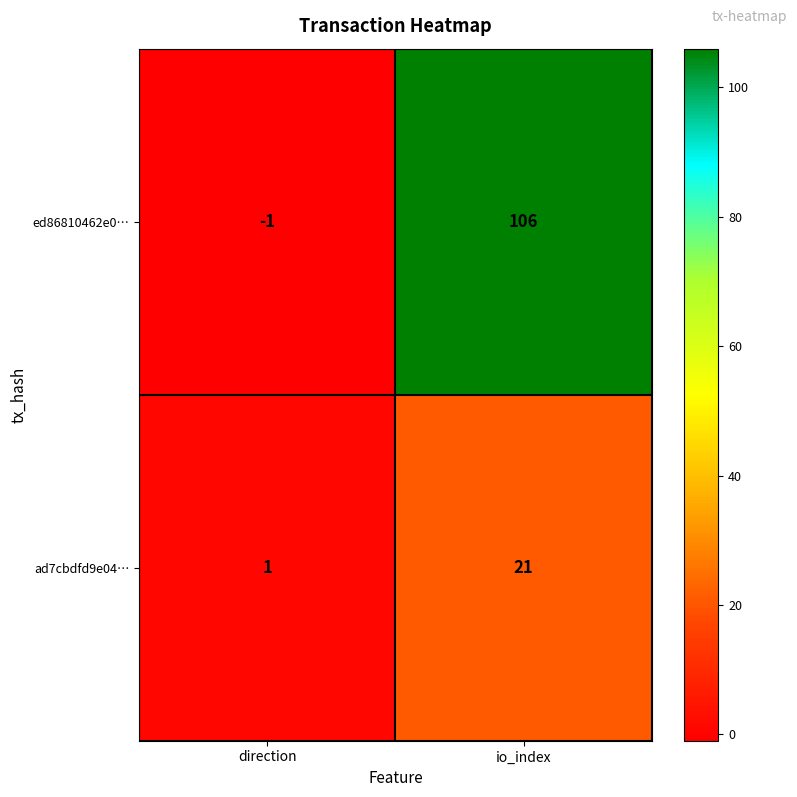

At which category is the sum across all series the highest?

io_index